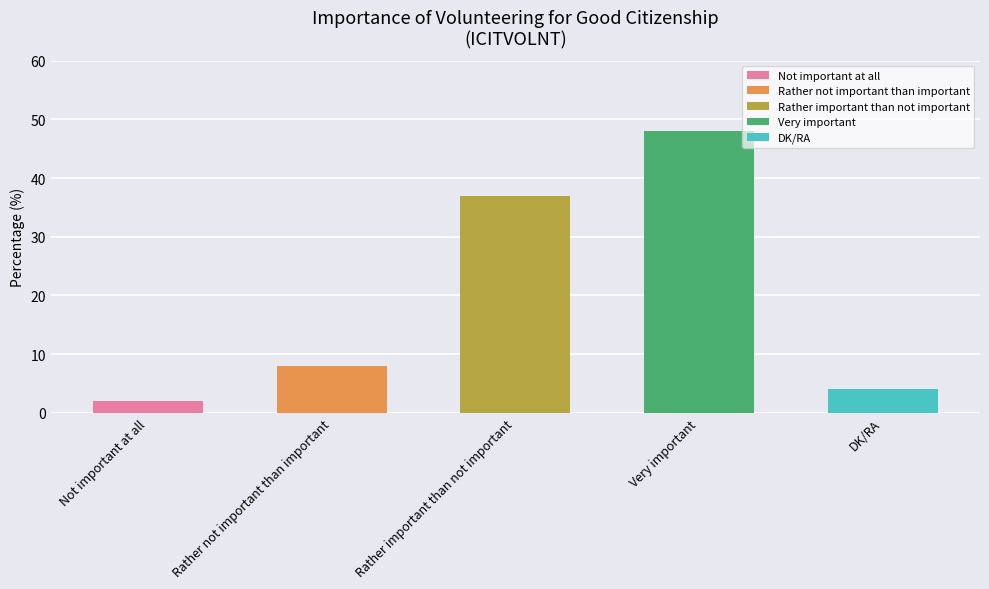

How many data points are above 8?

2